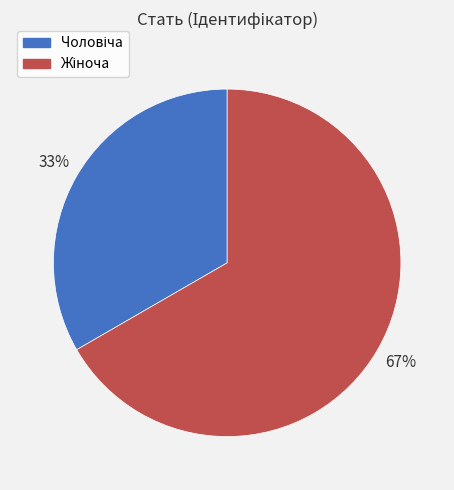

To the nearest percent, what is the average slice percentage?

50%